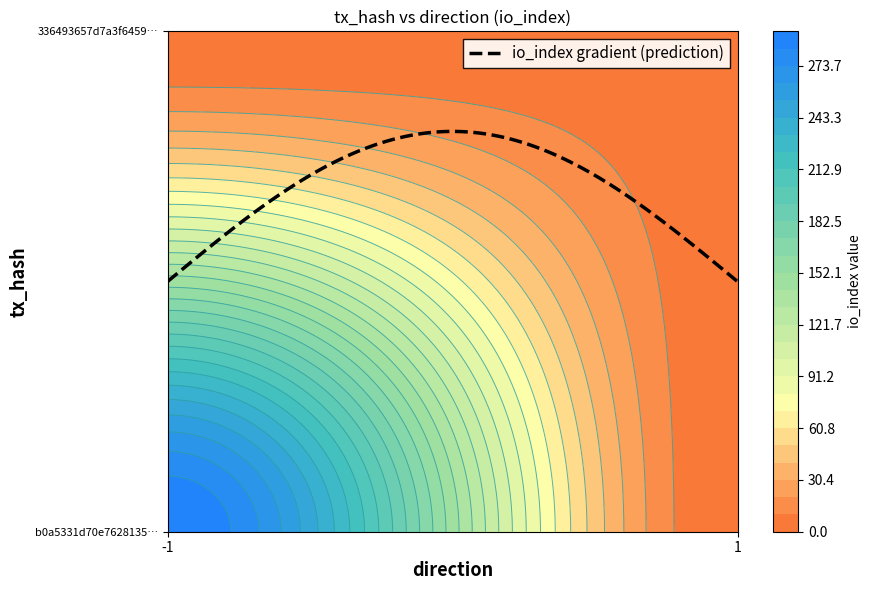

What is the lowest value of the b0a5331d70e7628135ba7f4a6aebb1651e1053c series?

-1